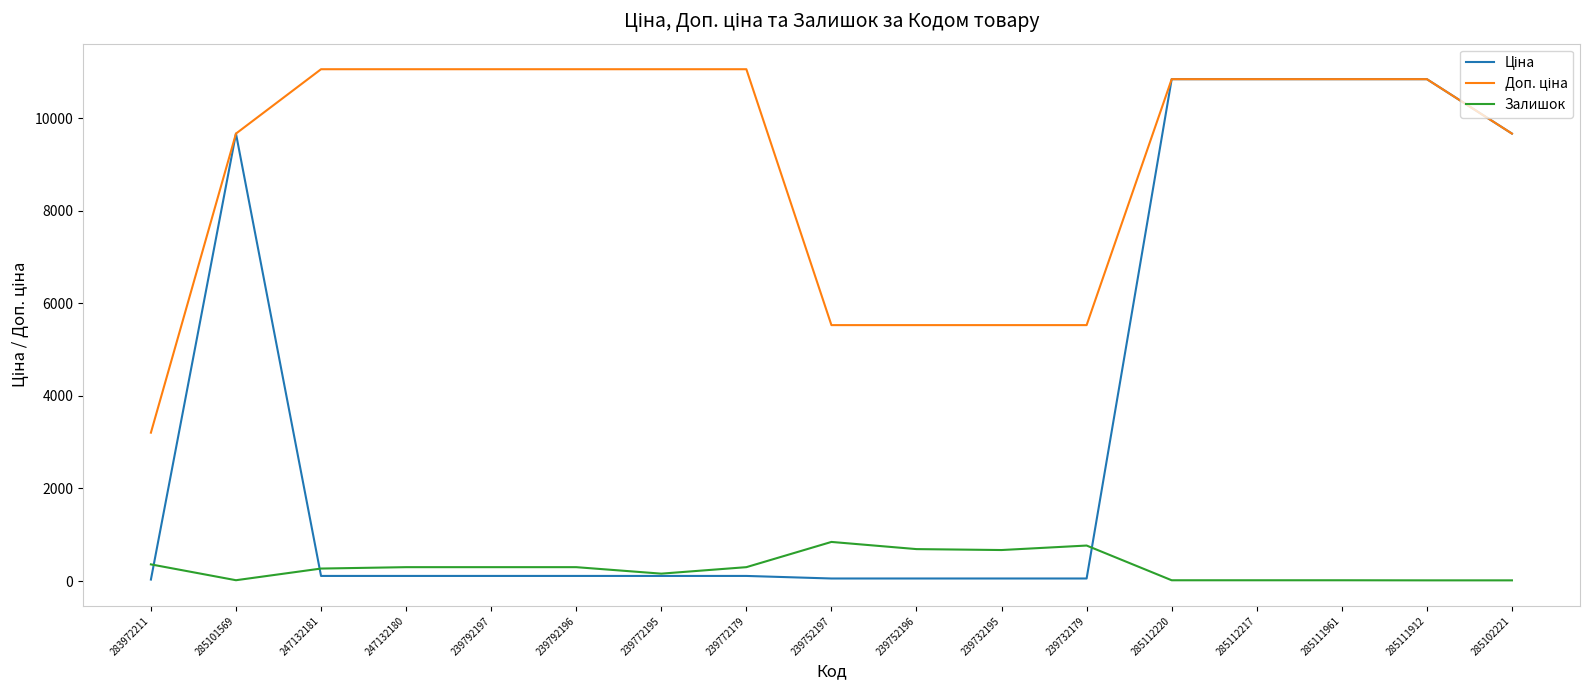

The Залишок series shows 690.0 at 239752196. True or false?

True